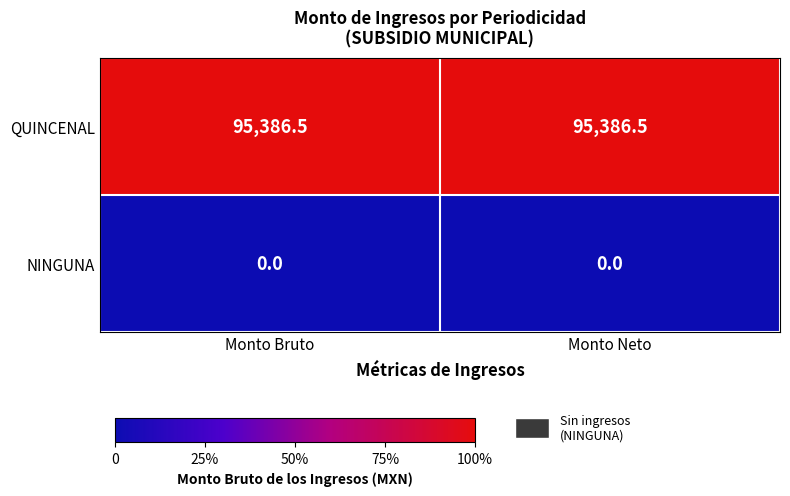

Reading left to right, what are all the values shown in this chart?

QUINCENAL: 95386.5	95386.5
NINGUNA: 0.0	0.0